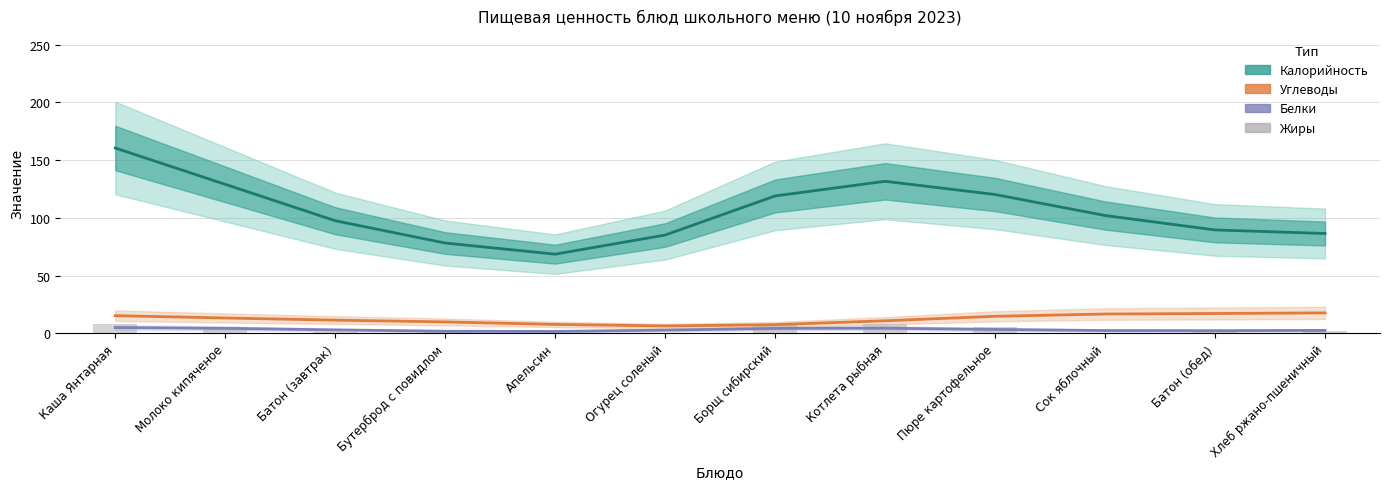

What are all the series names shown in the legend?

Калорийность, Углеводы, Белки, Жиры